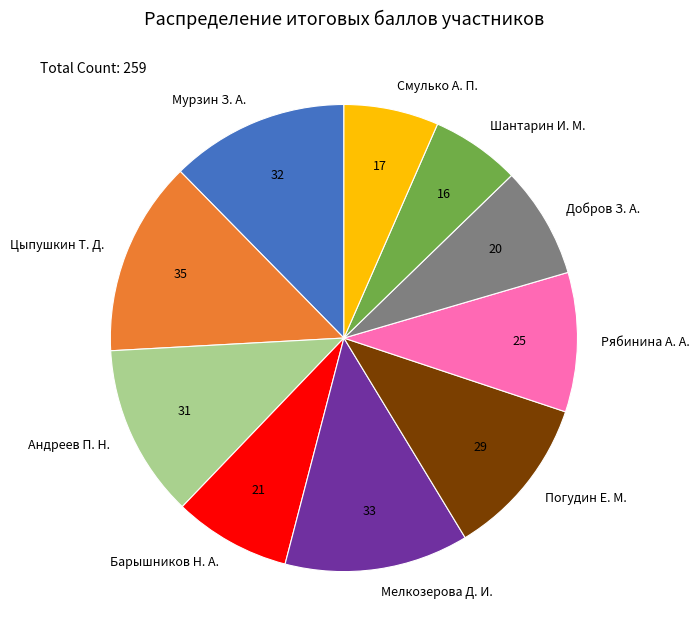

Which category has the biggest portion of the pie?

Цыпушкин Т. Д.